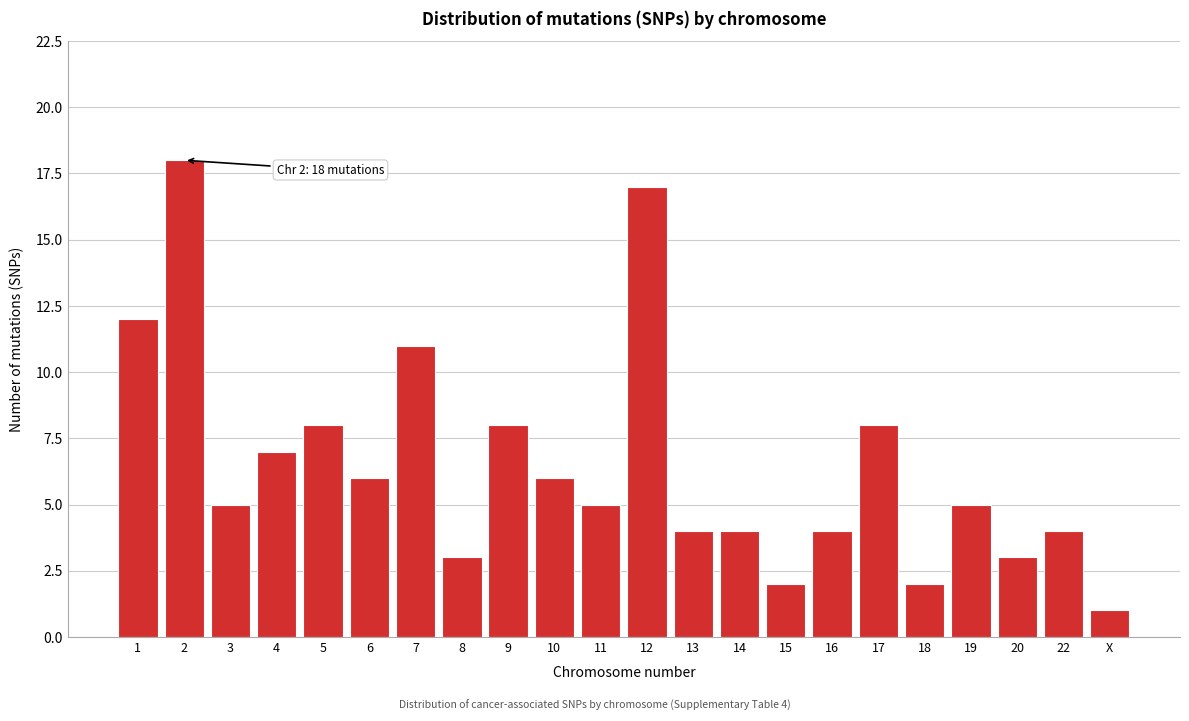

Reading left to right, what are all the values shown in this chart?

12	18	5	7	8	6	11	3	8	6	5	17	4	4	2	4	8	2	5	3	4	1